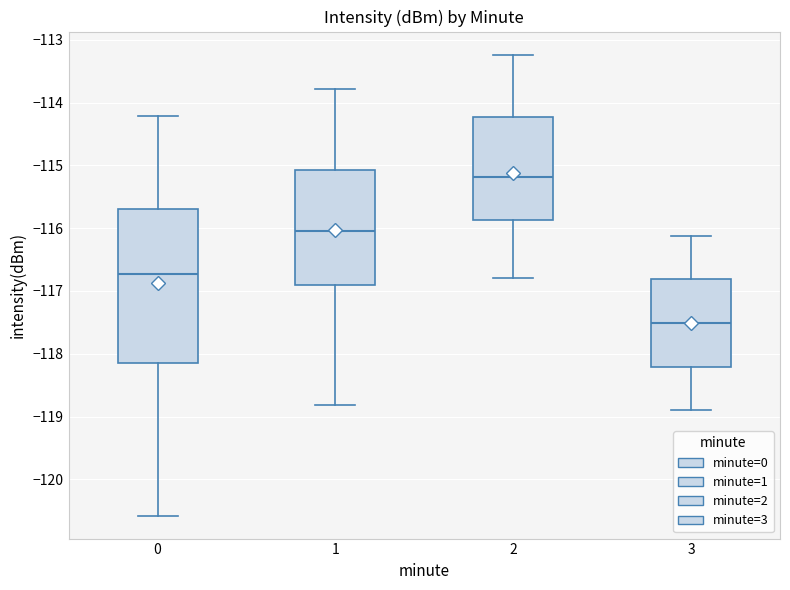

Comparing the boxes themselves (not the whiskers), which one is the tallest?

0